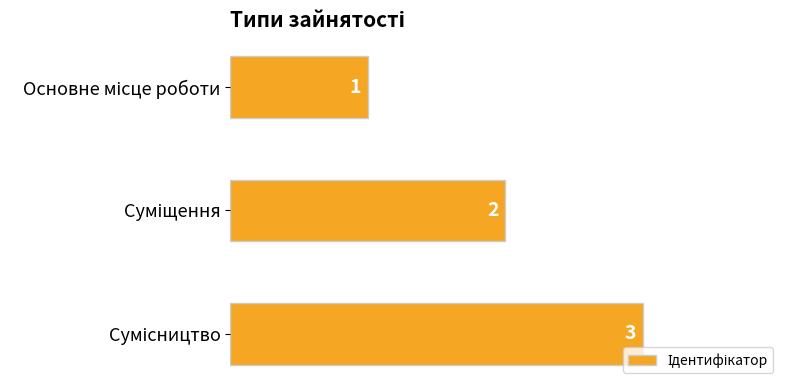

What is the sum of all values?

6